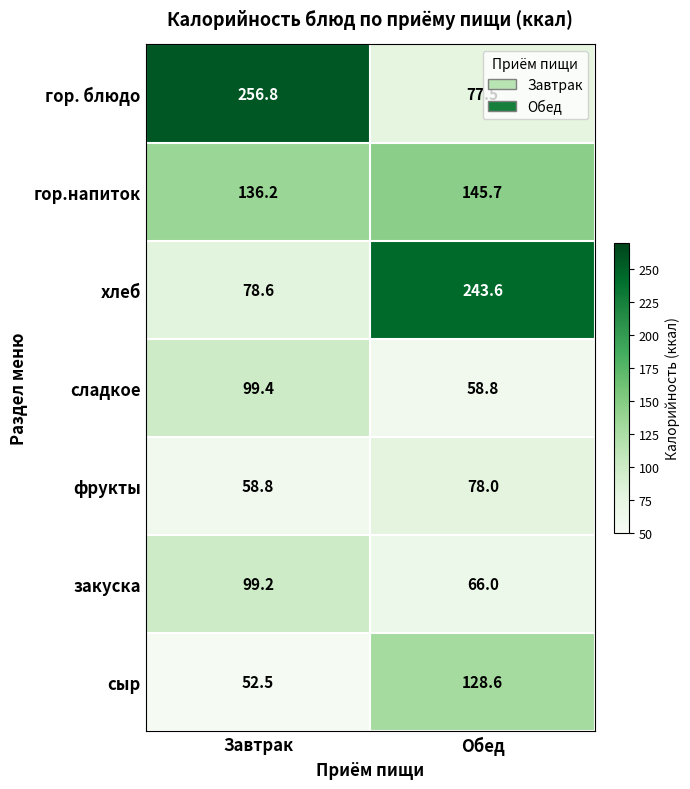

What is the sum of the сыр values at Обед and Завтрак?

181.1